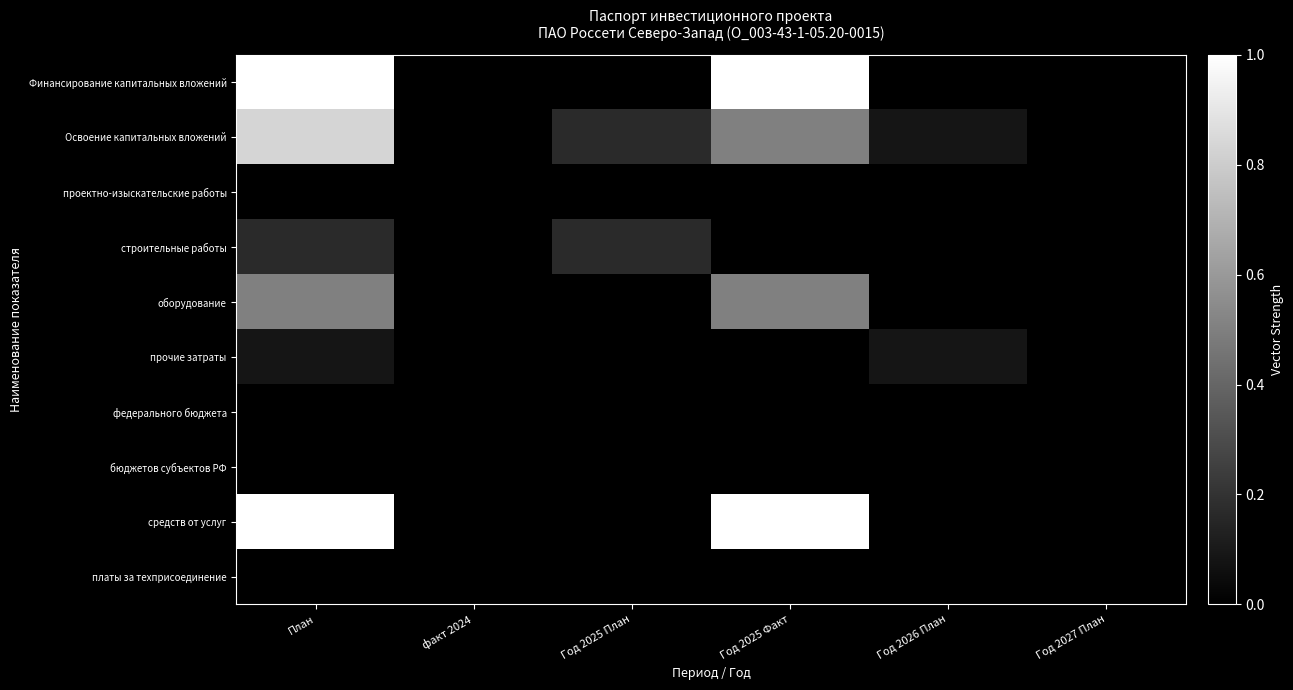

Between Год 2025 План and Год 2026 План, which is larger?

Год 2025 План